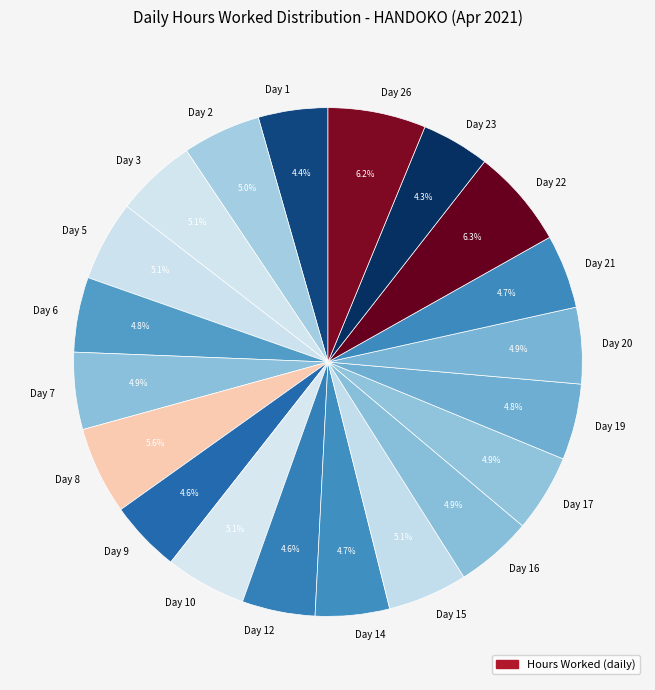

Is it true that Day 3 is 14% of the pie?

False